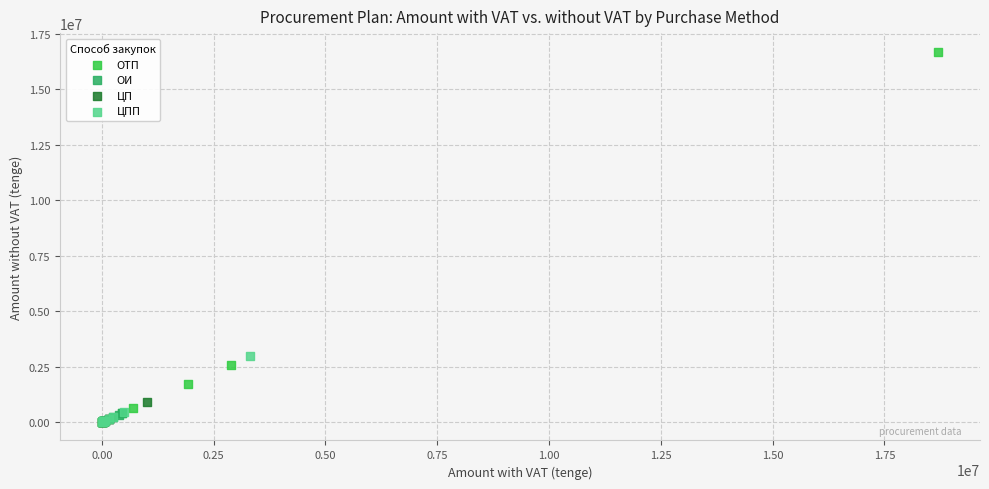

Which series has the largest Y range (max minus min)?

ОТП